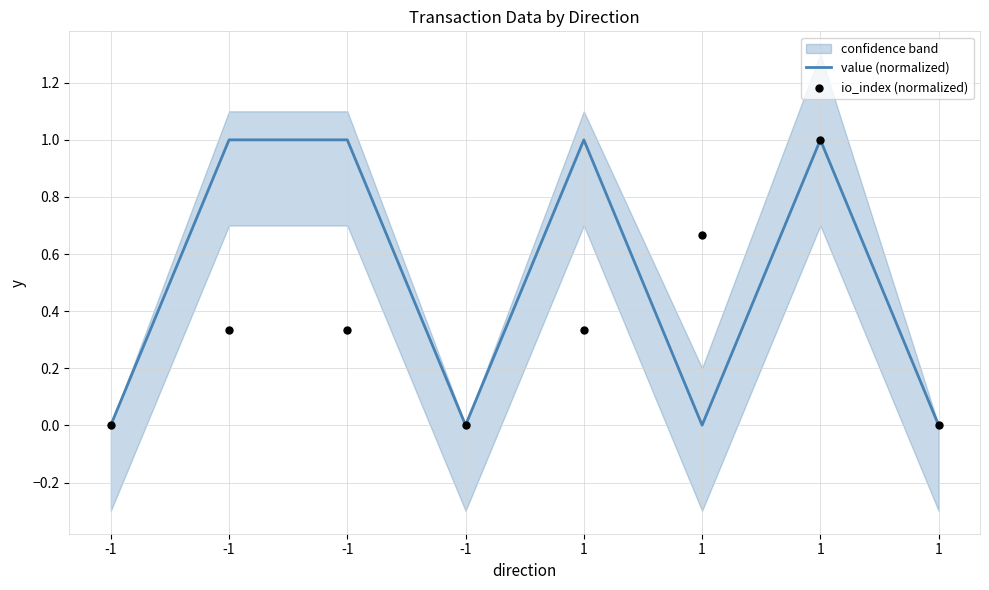

Which series has the widest spread of Y values?

io_index (normalized)